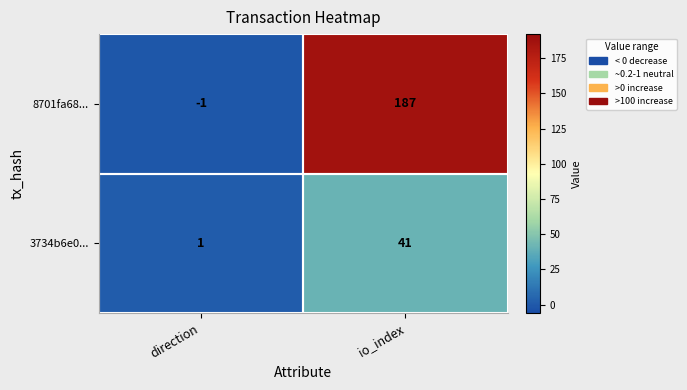

Which series changed the most between direction and io_index?

8701fa68...